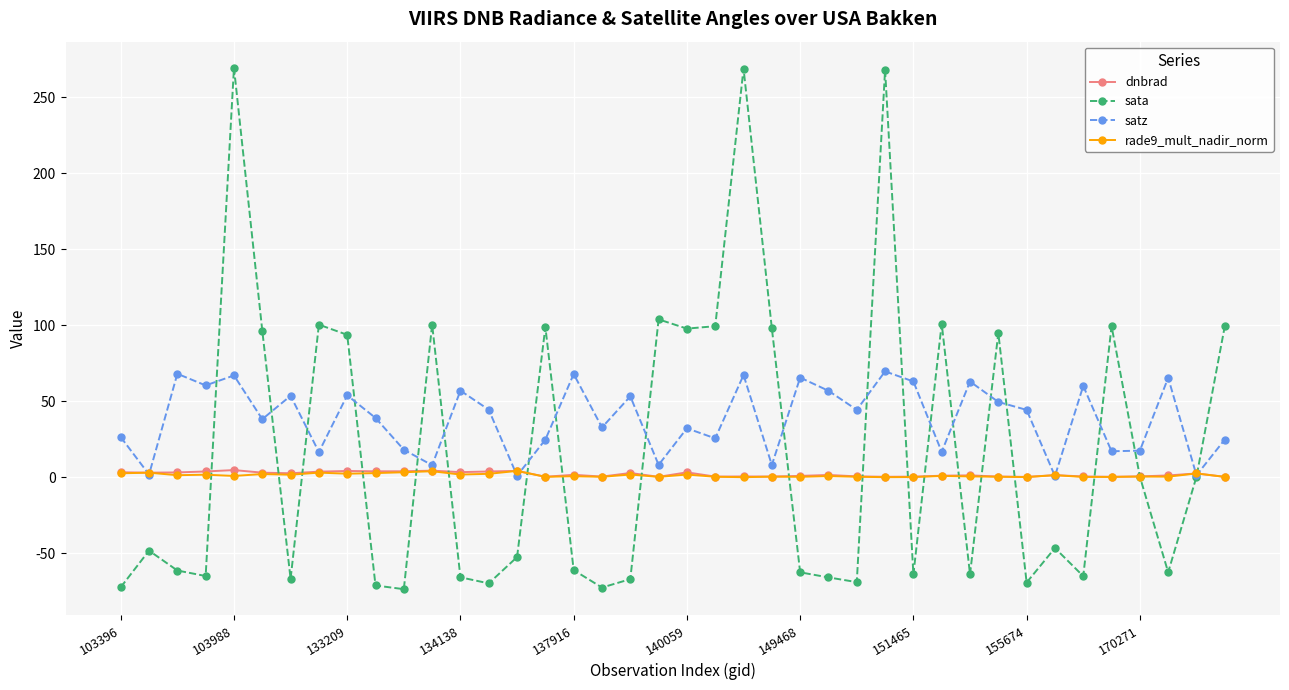

Which series has the largest total across all categories?

satz